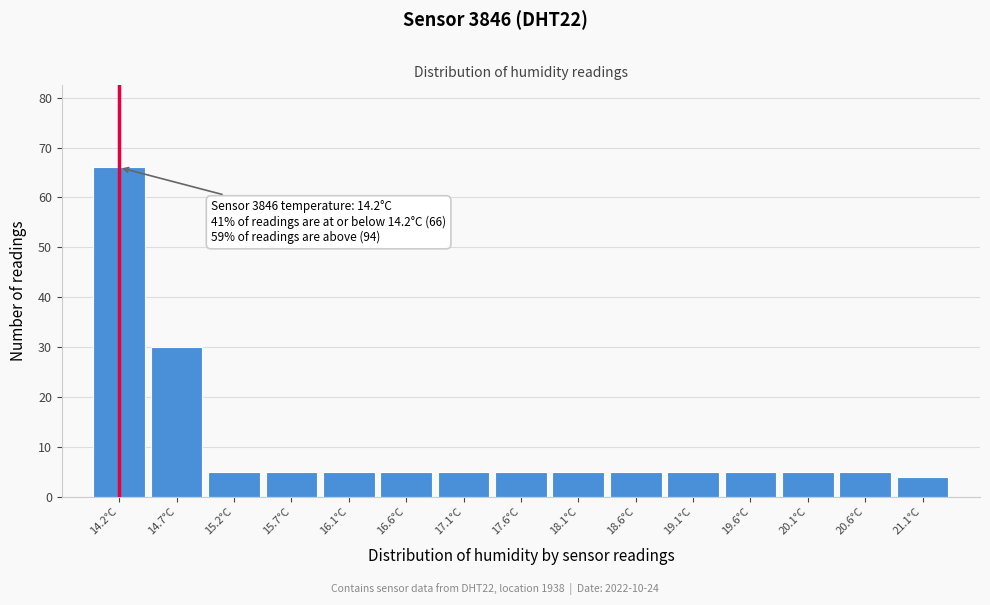

Which range on the x-axis has the tallest bar?

13.9 to 14.4